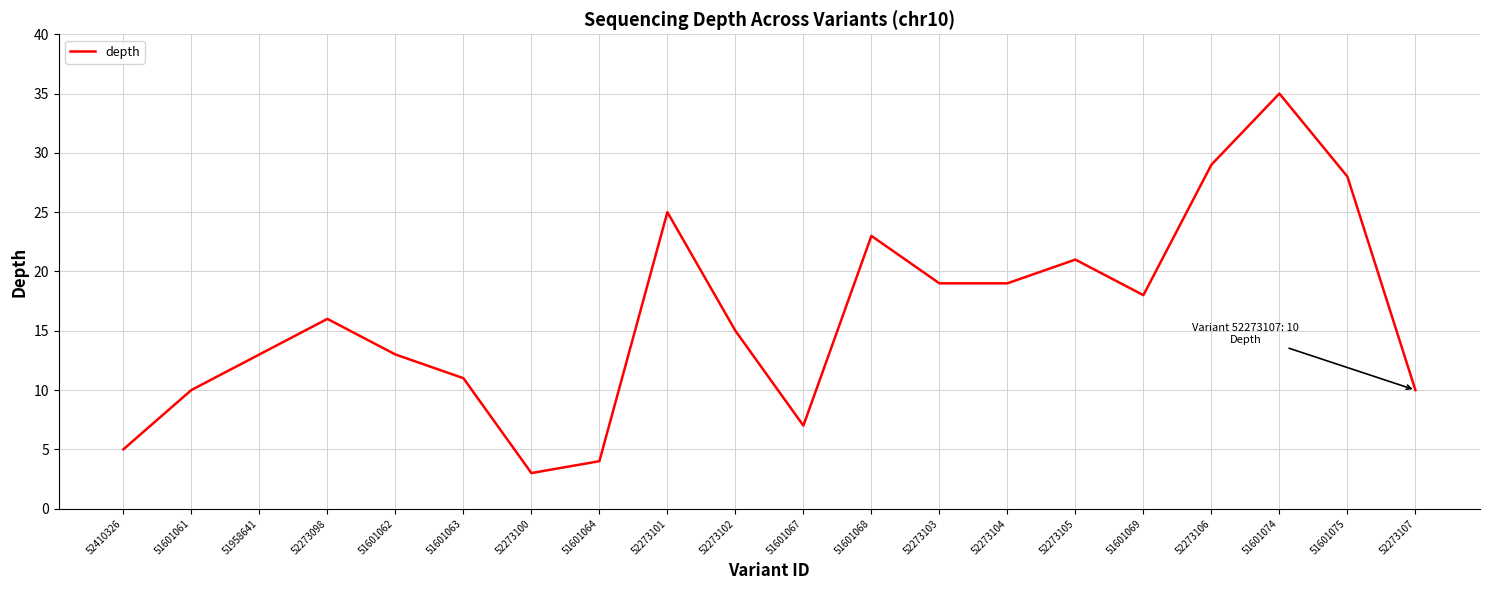

What position from the left is 51958641?

3